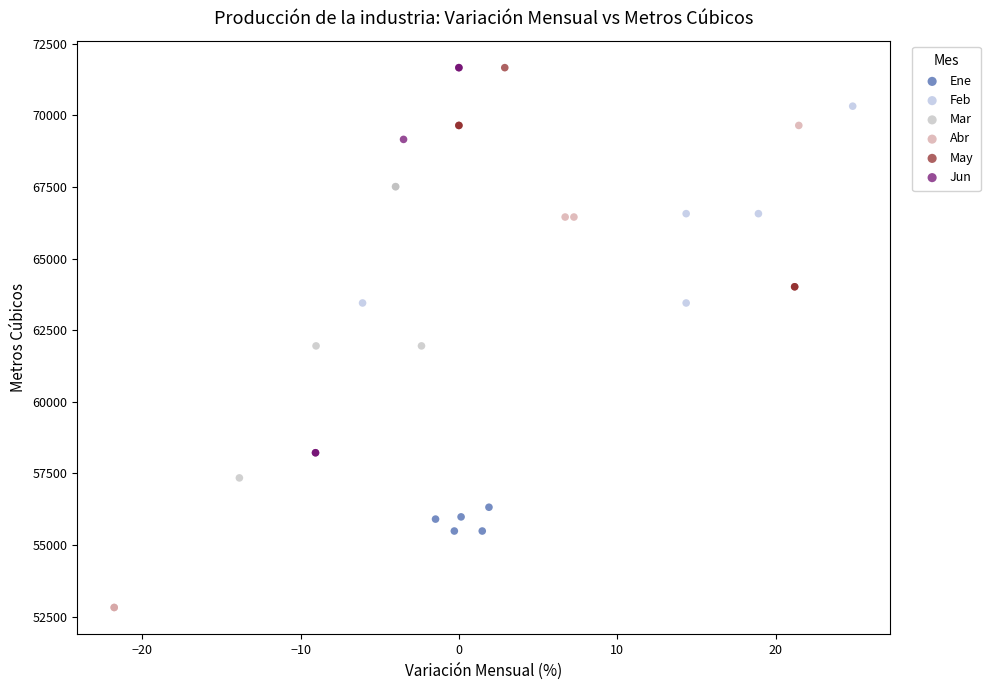

Which series reaches the minimum Y coordinate?

Abr